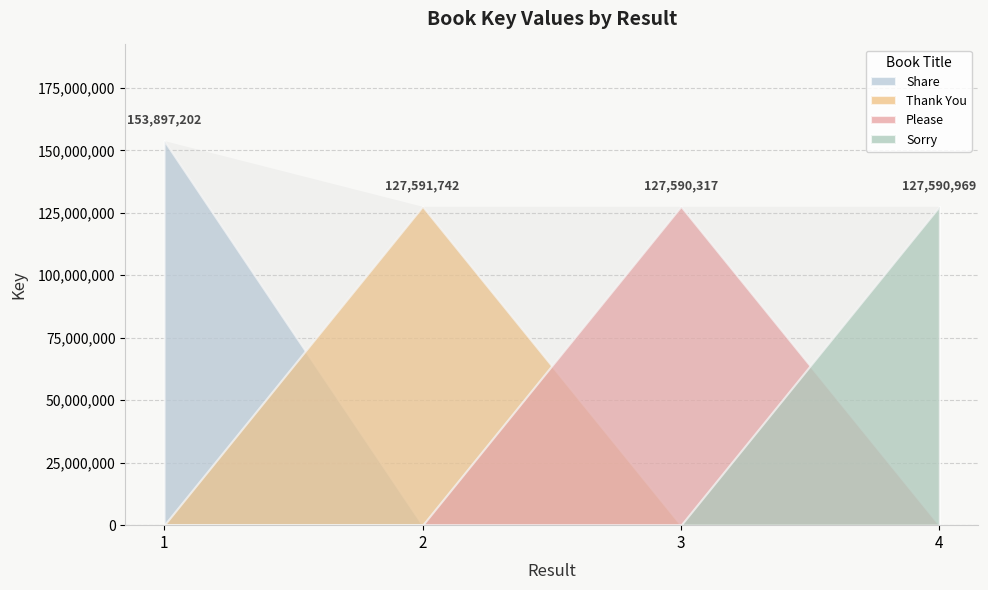

How many data points are less than 127591742?

2